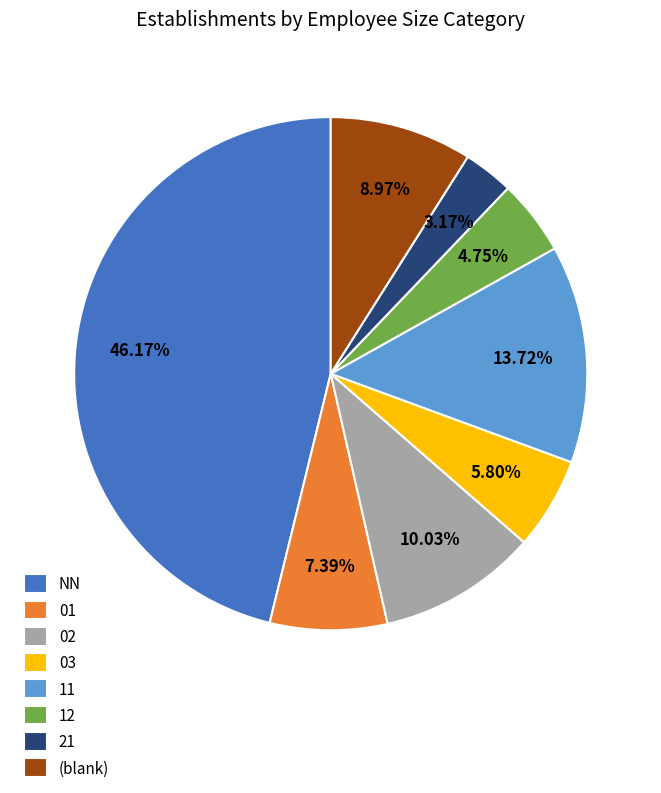

To the nearest percent, what percentage of the pie is 11?

14%